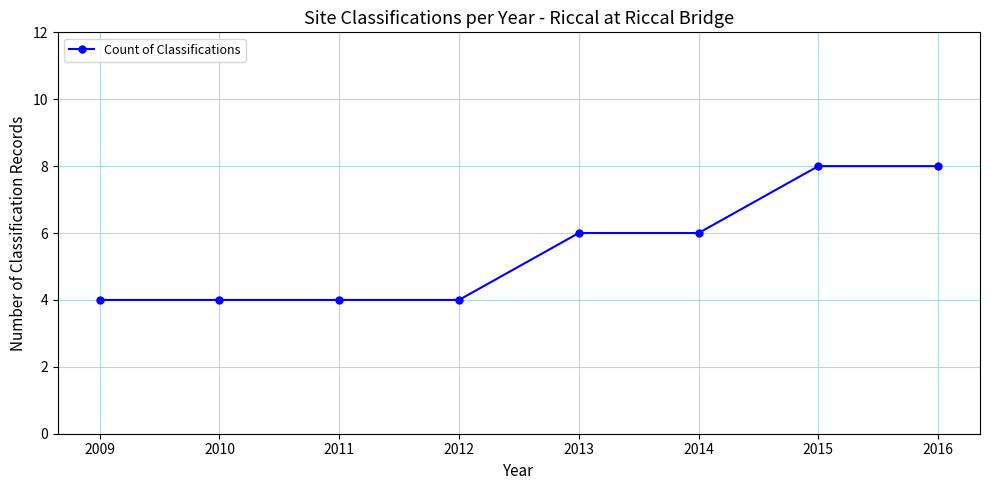

What is the greatest value displayed?

8